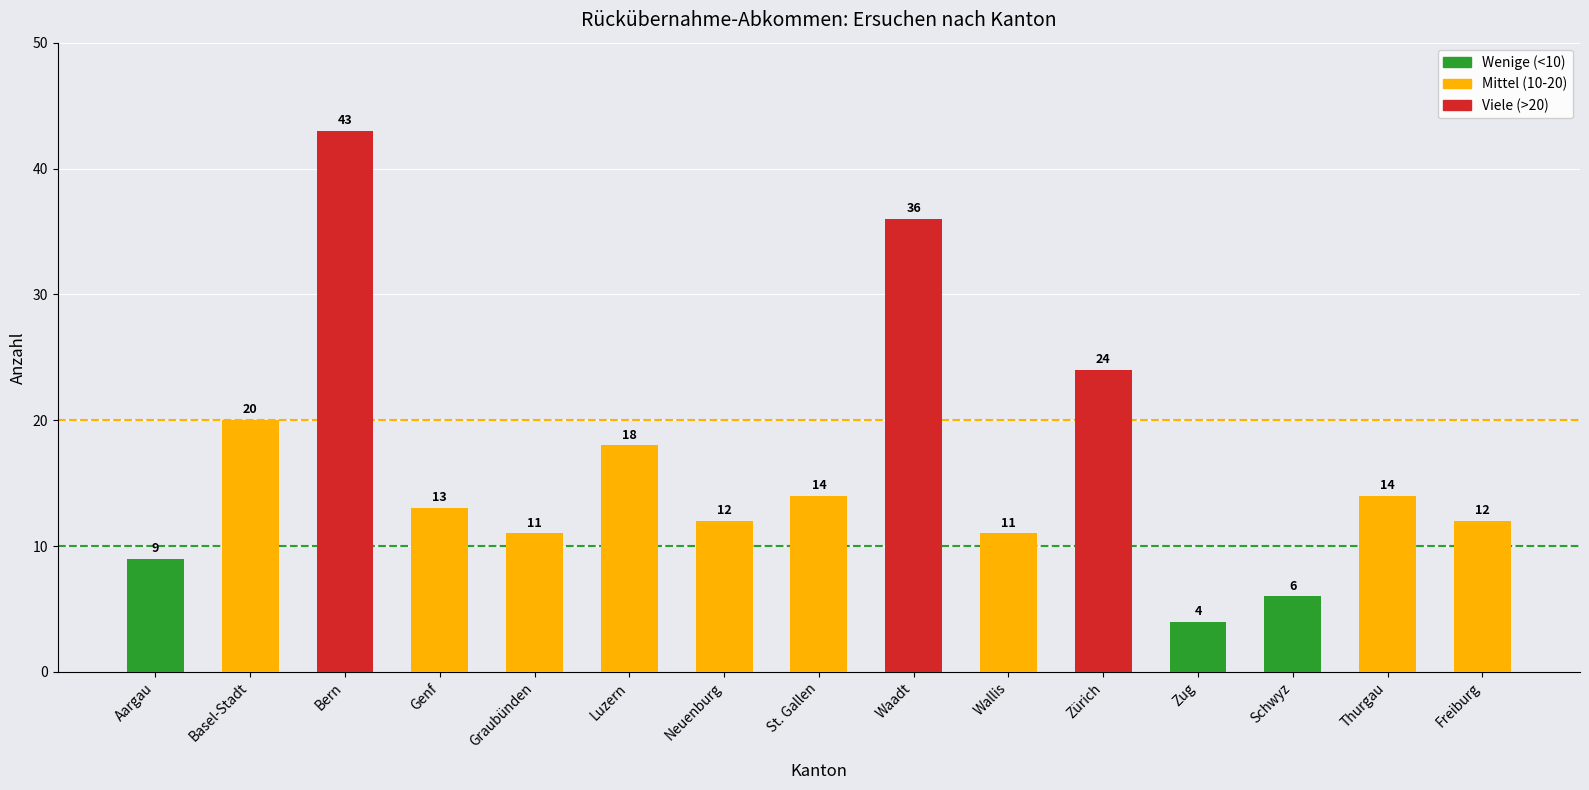

Which has a higher value, Wallis or Luzern?

Luzern